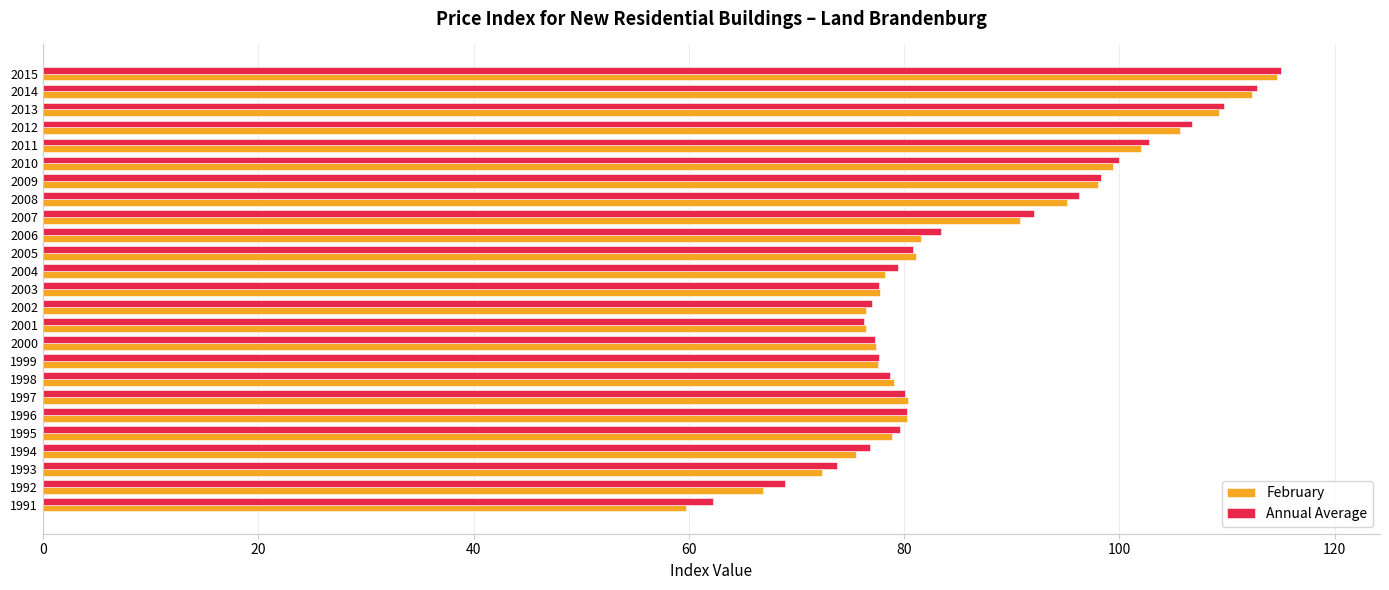

Which category has the highest value in the February series?

2015